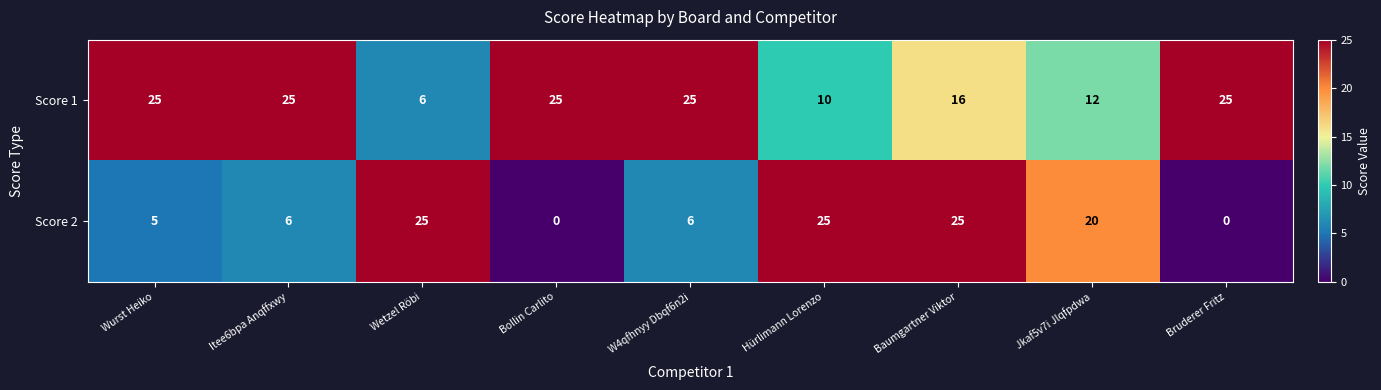

What is the greatest value displayed?

25